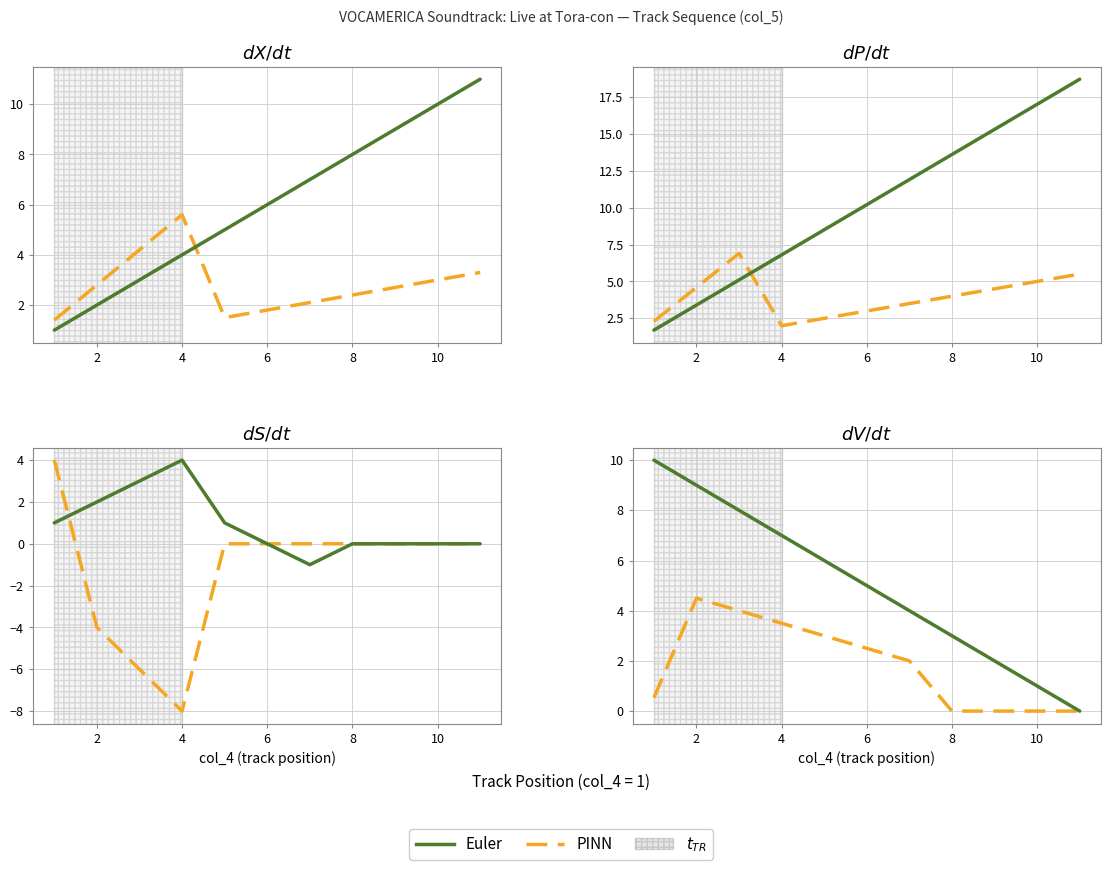

True or false: PINN and Euler intersect in this chart.

False